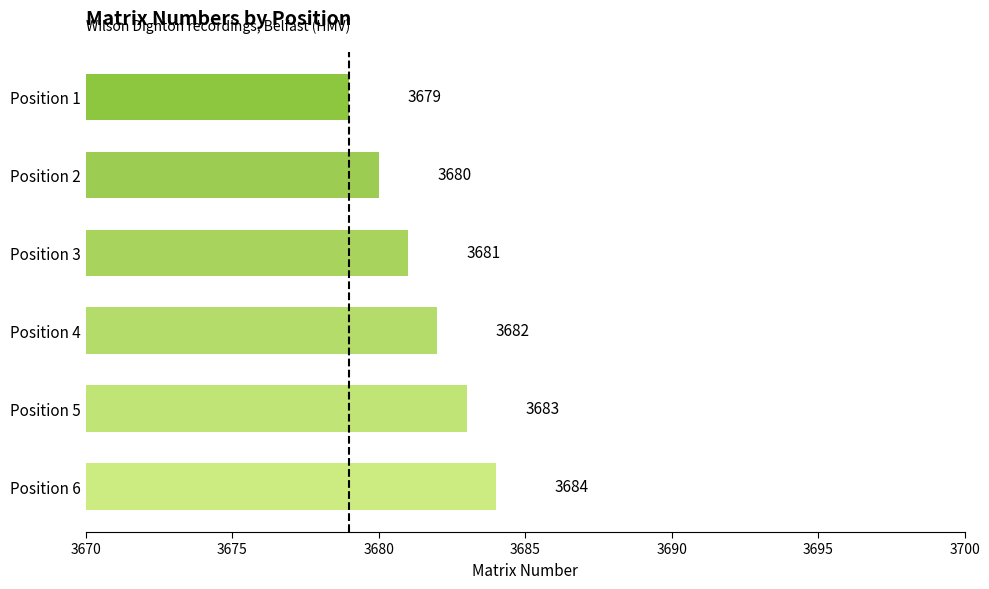

What is the change in value from Position 3 to Position 6?

+3